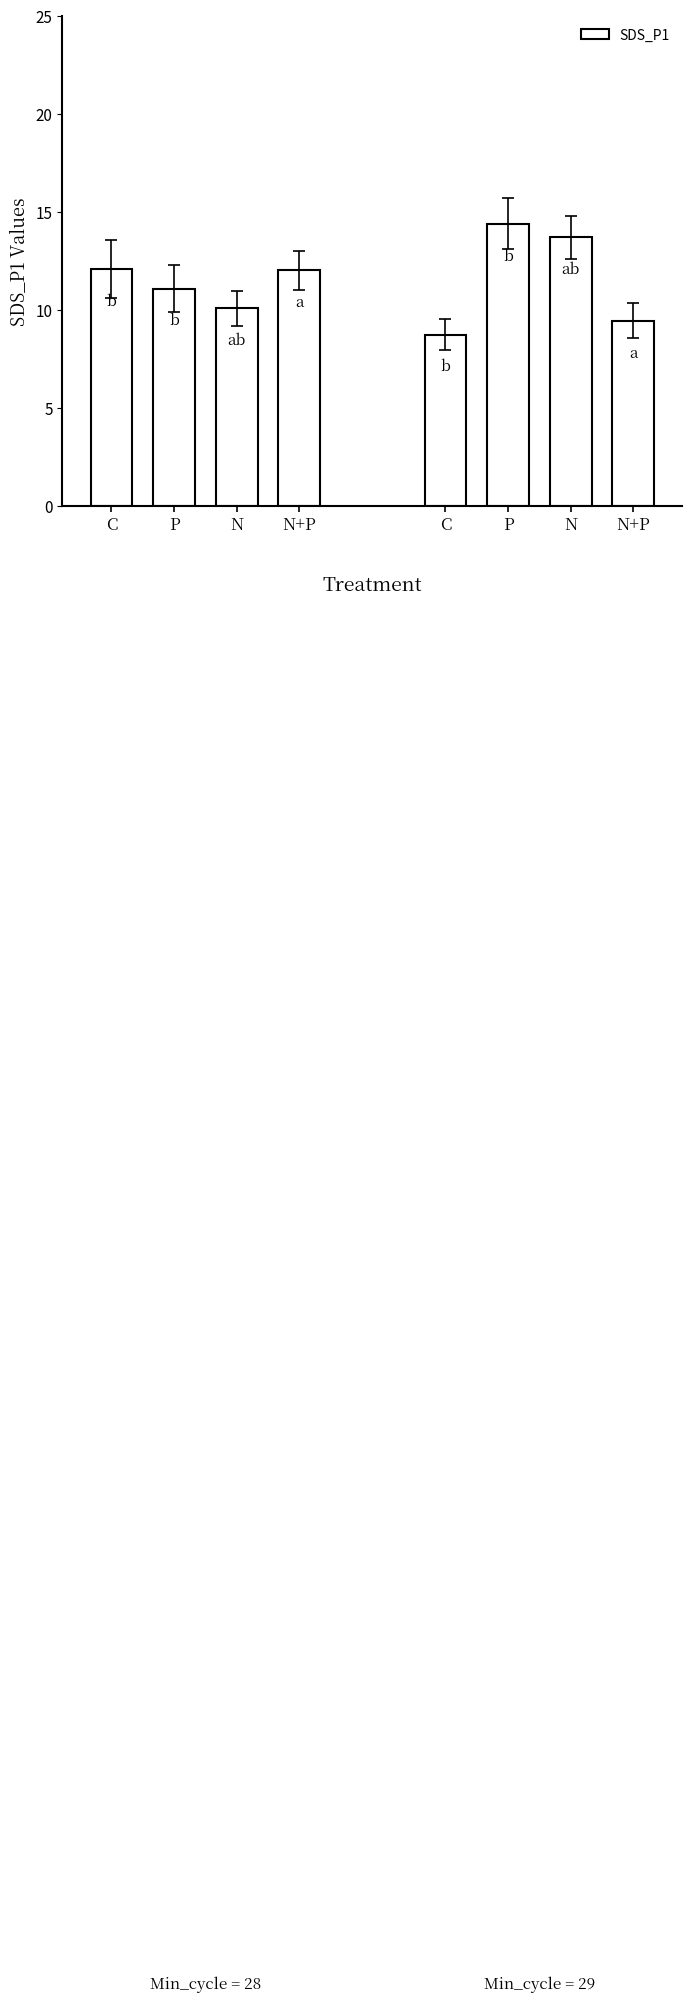

What is the average value?

11.4